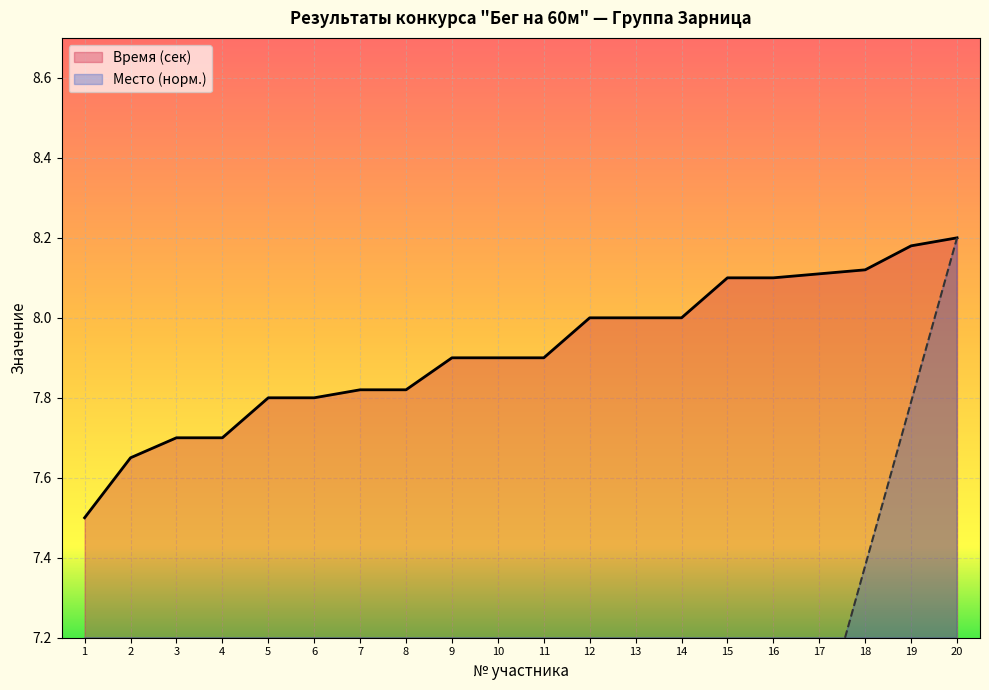

Which category has the highest value across all series?

20